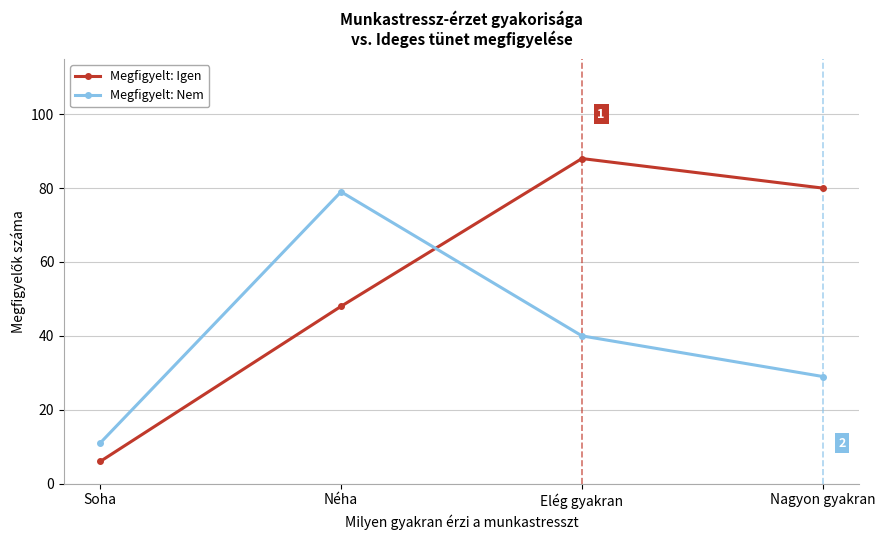

Is the value of Megfigyelt: Nem at Nagyon gyakran greater than the value of Megfigyelt: Igen at Elég gyakran?

No